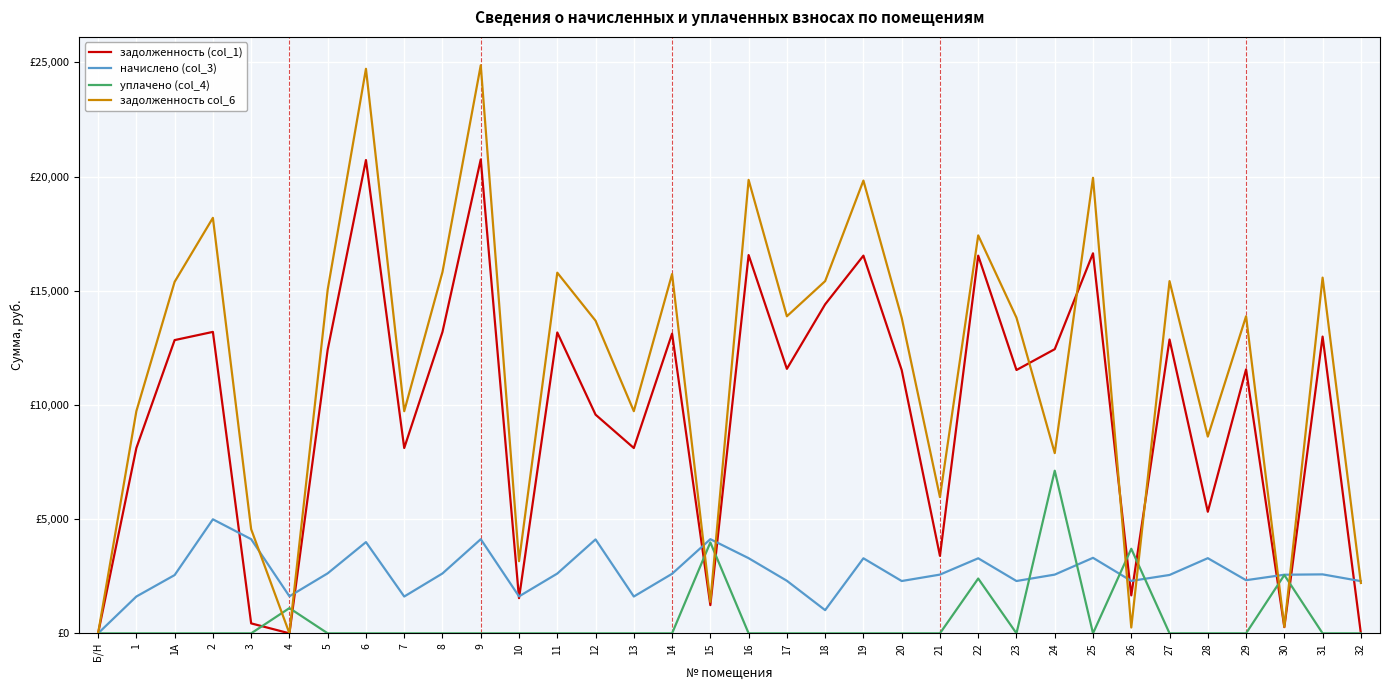

At 12, list the series in order from smallest to largest.

уплачено (col_4), начислено (col_3), задолженность (col_1), задолженность col_6